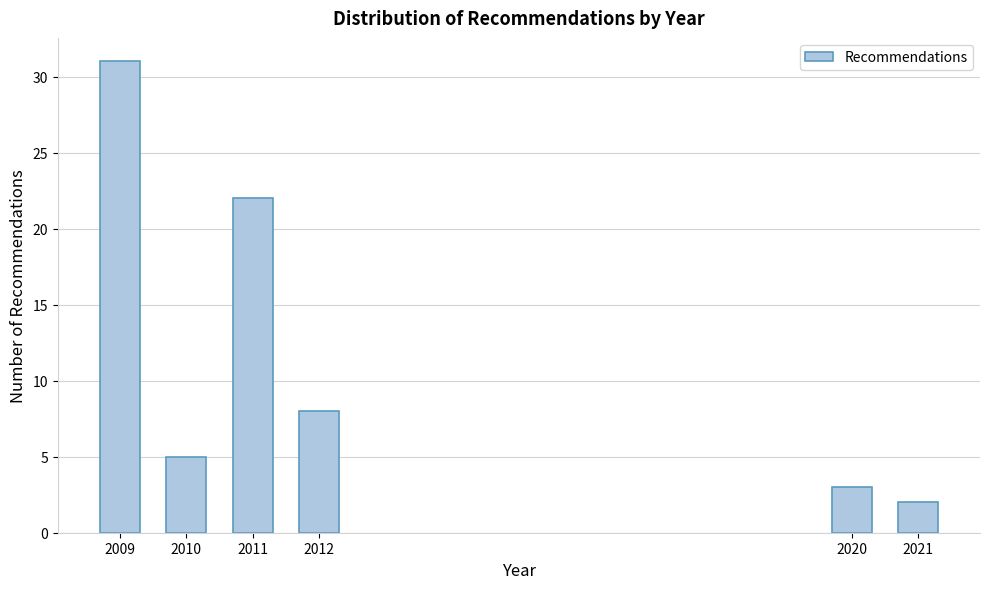

Reading left to right, list all the values displayed in this chart.

31	5	22	8	3	2